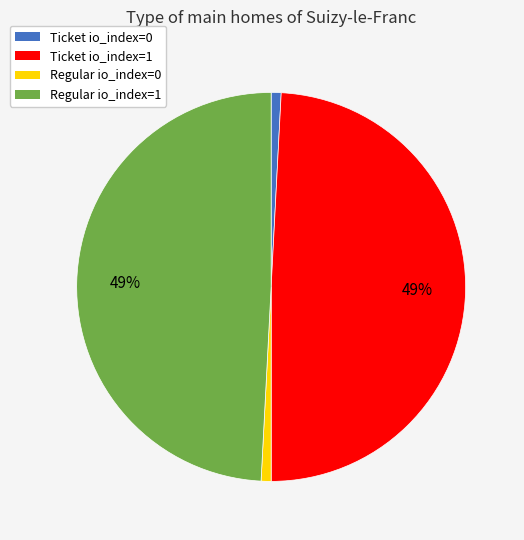

Combined, do Regular io_index=1 and Ticket io_index=1 account for over 50%?

Yes